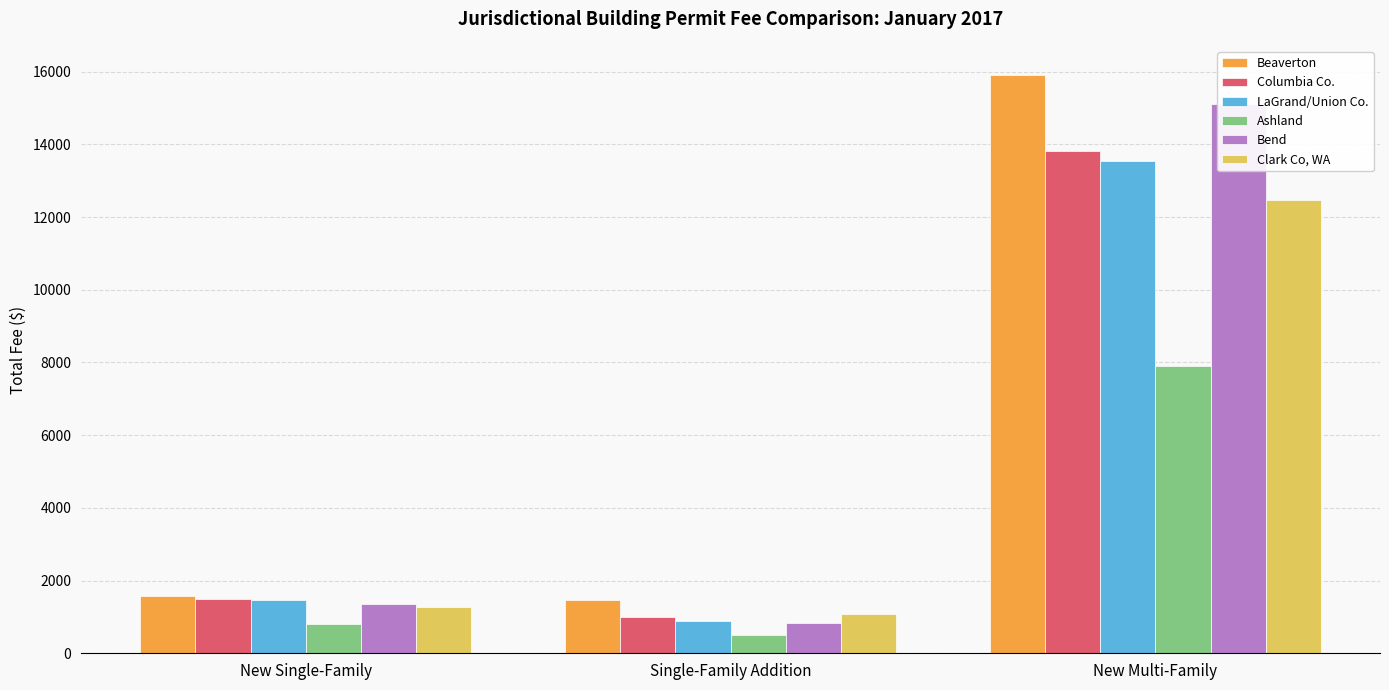

How many data points in Columbia Co. are less than 1499?

1